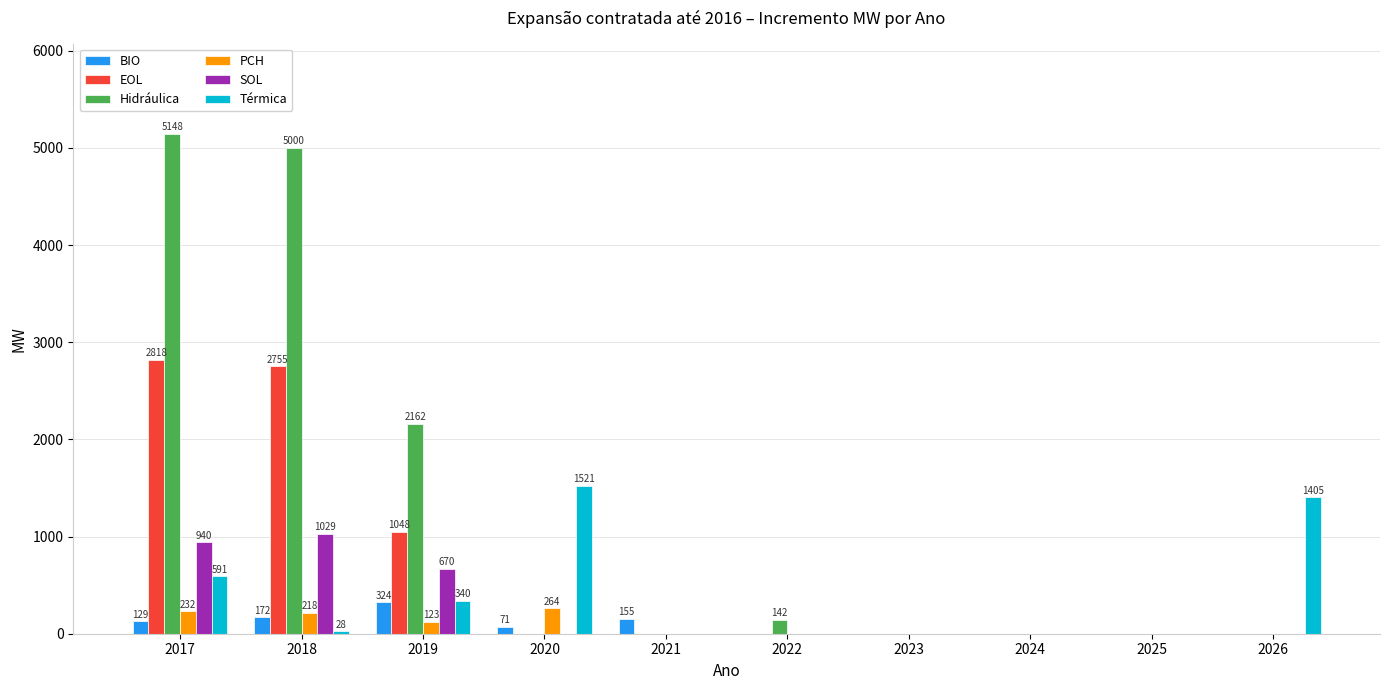

What is the average value of the EOL series?

662